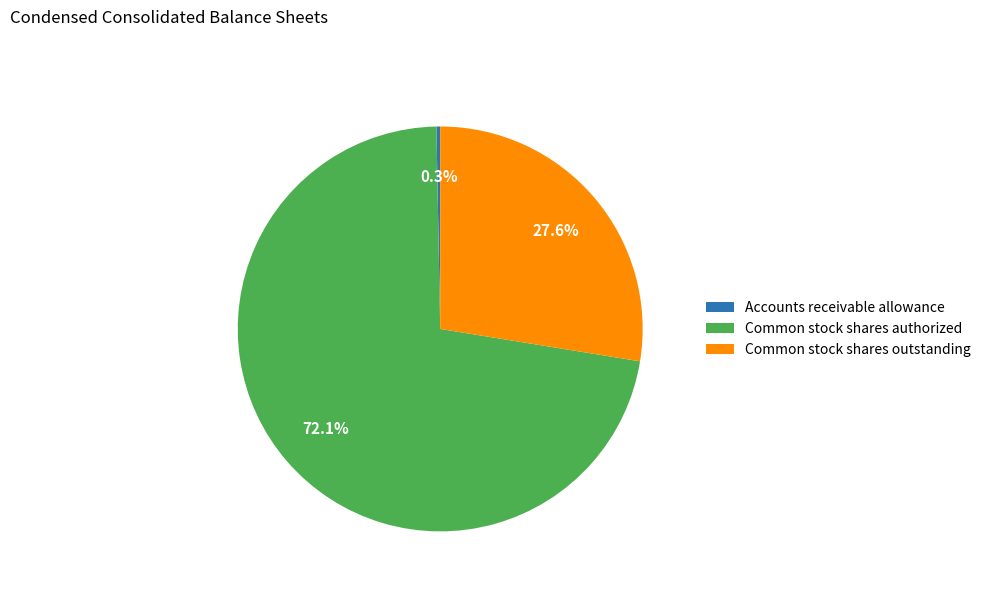

To the nearest percent, what is the combined percentage of Common stock shares outstanding and Common stock shares authorized?

100%